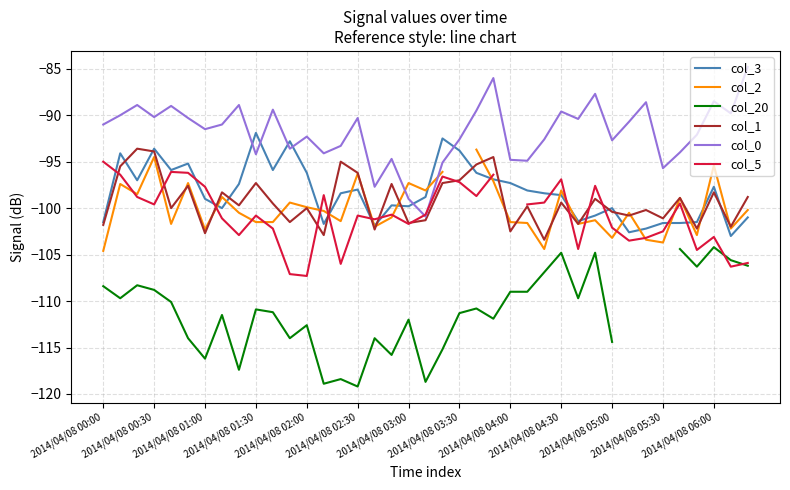

What is the sum of all col_3 values?

-3834.0